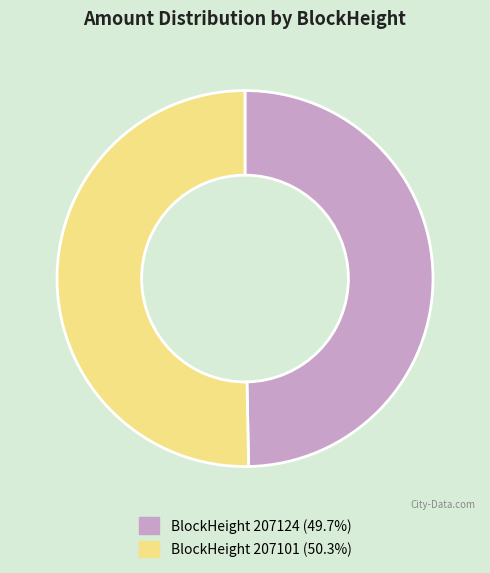

Is the sum of BlockHeight 207124 (49.7%) and BlockHeight 207101 (50.3%) greater than half?

Yes